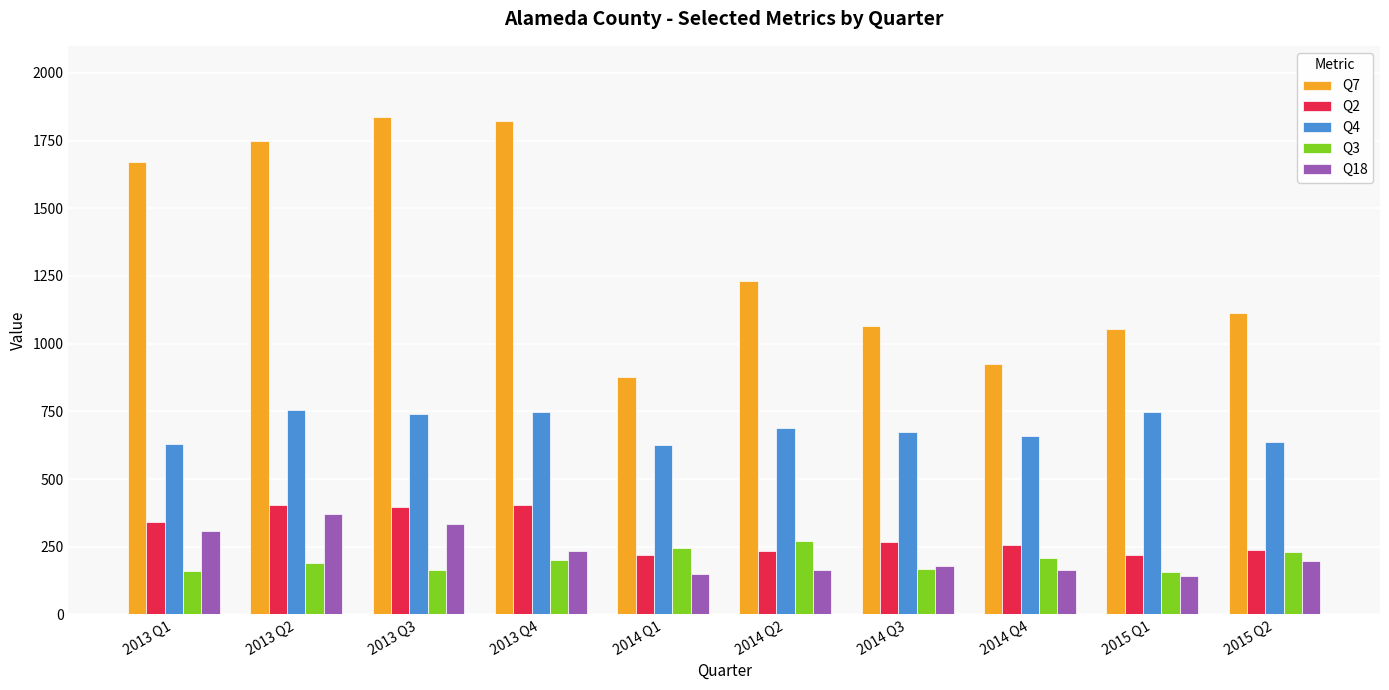

At how many categories does at least one series exceed 652?

10